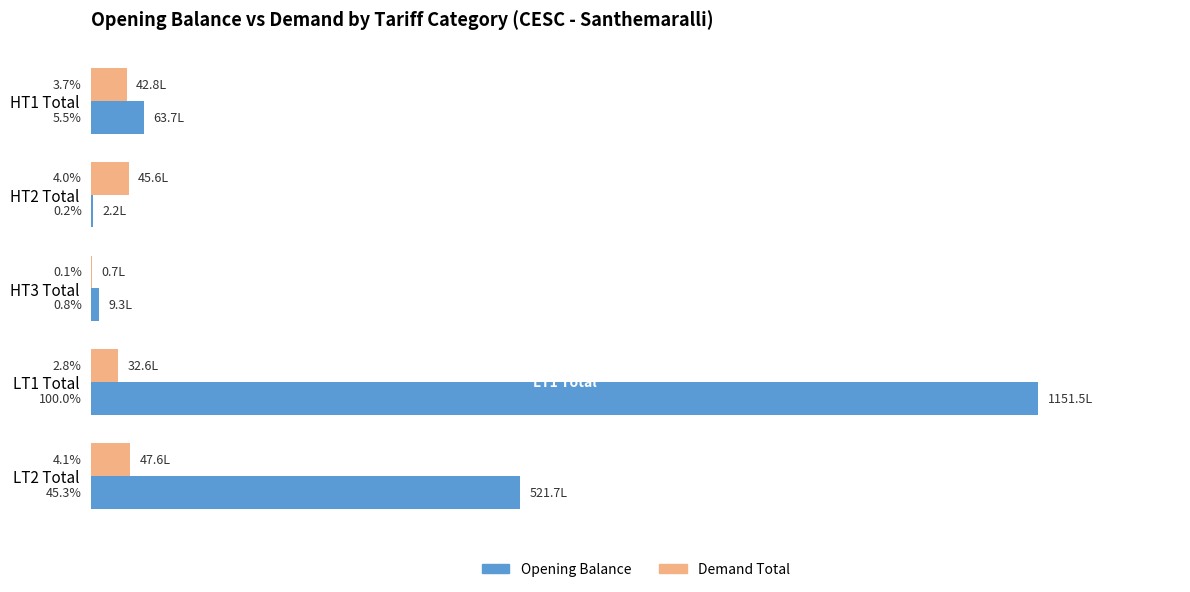

Which category has the highest value across all series?

LT1 Total